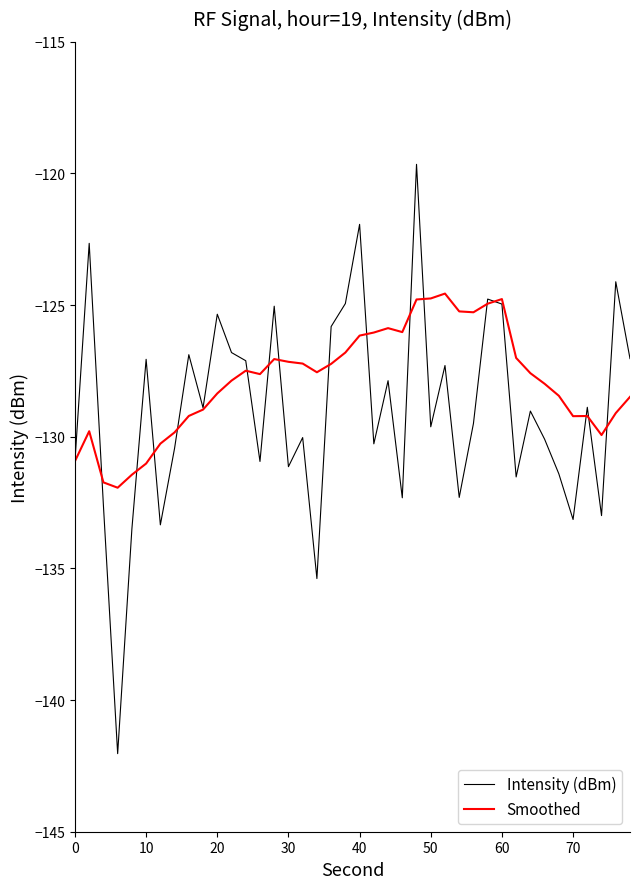

List the series in order of their peak value, lowest first.

Smoothed, Intensity (dBm)